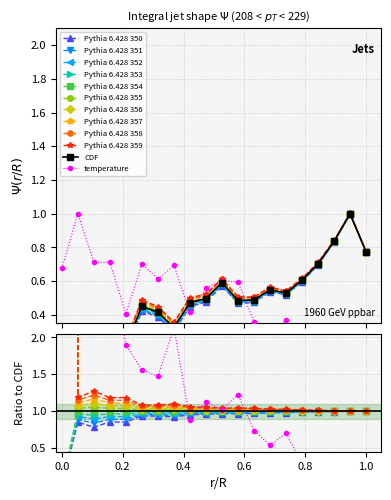

What is the maximum value shown in the chart?

1.0